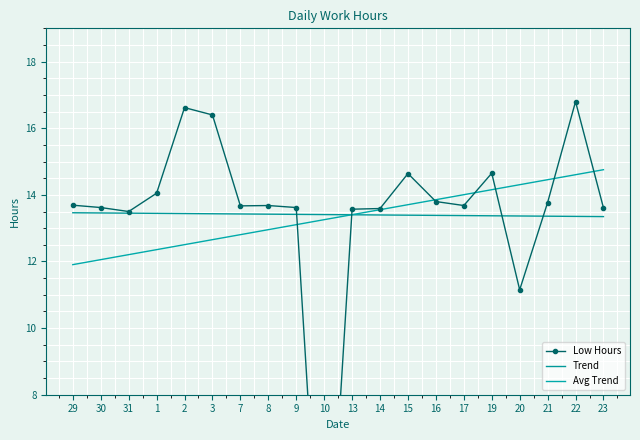

What is the difference between the highest and lowest values at 10?

13.4